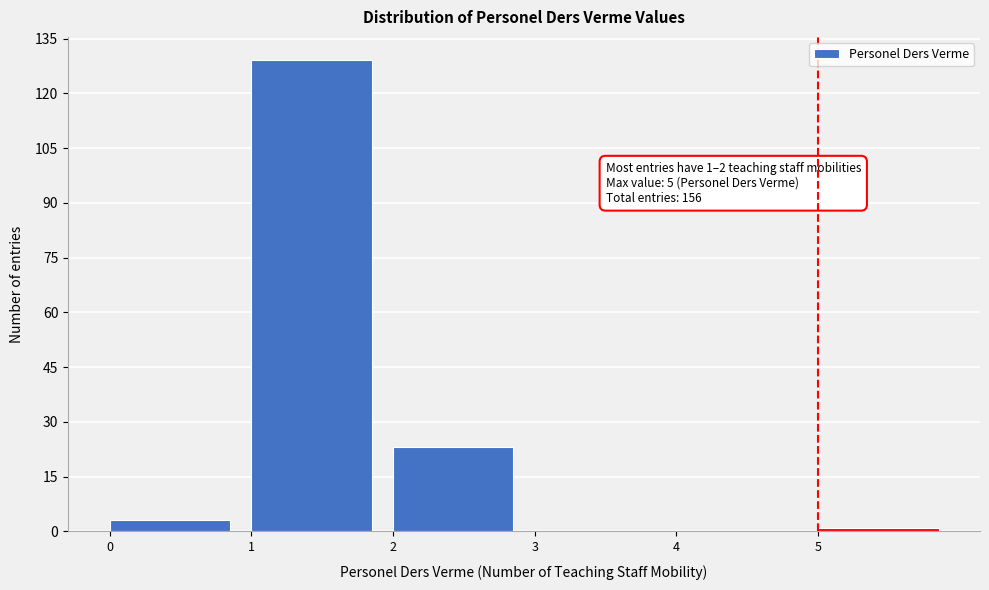

Which range on the x-axis has the tallest bar?

1 to 2